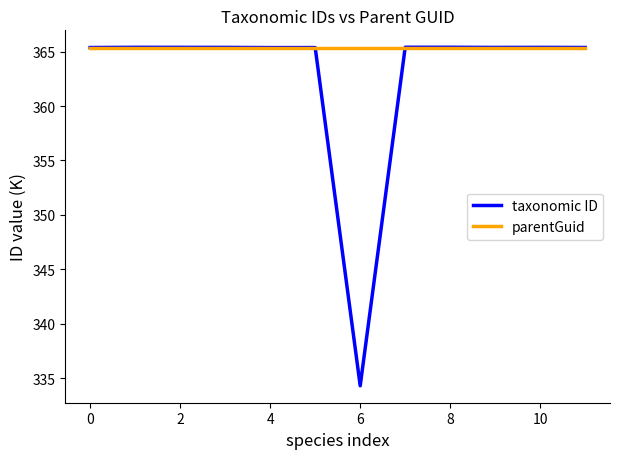

What is the minimum value for parentGuid?

365.4